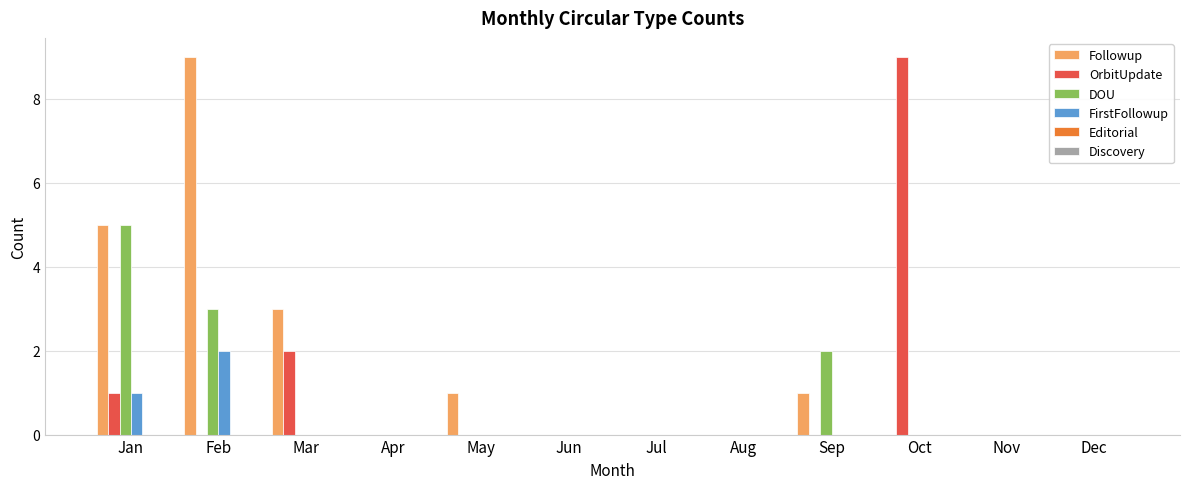

What is the maximum value shown in the chart?

9